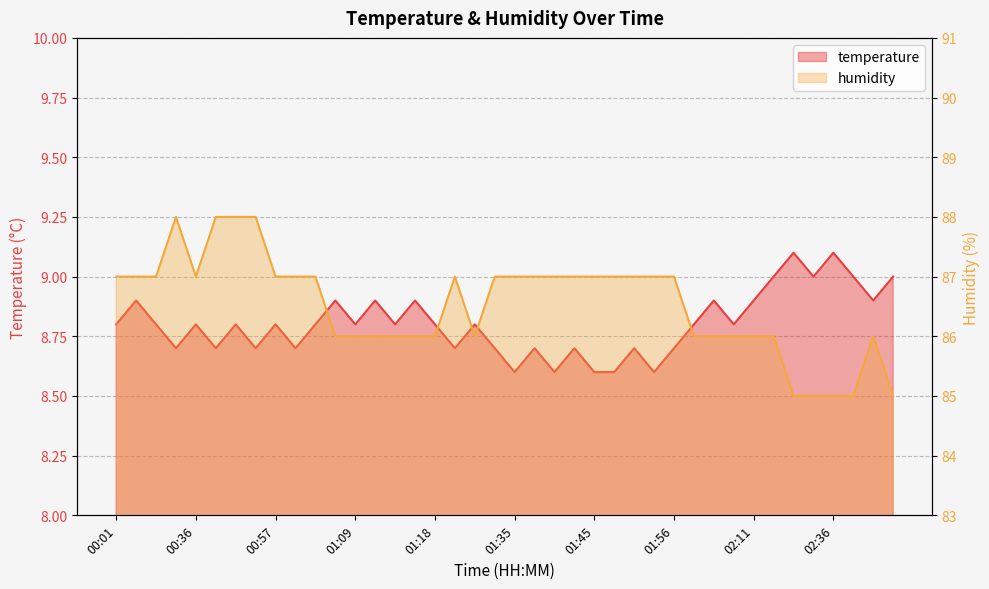

The value of temperature at 00:36 is 8.8. True or false?

True